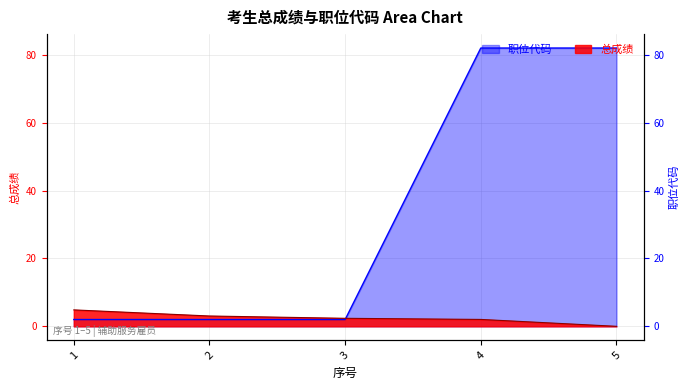

How many intersections are there between 职位代码 and 总成绩?

1